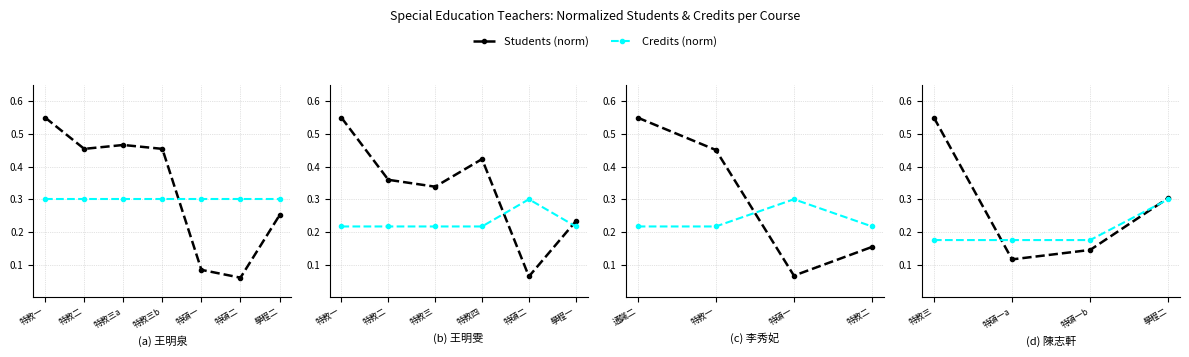

What is the minimum value shown in the chart?

0.1